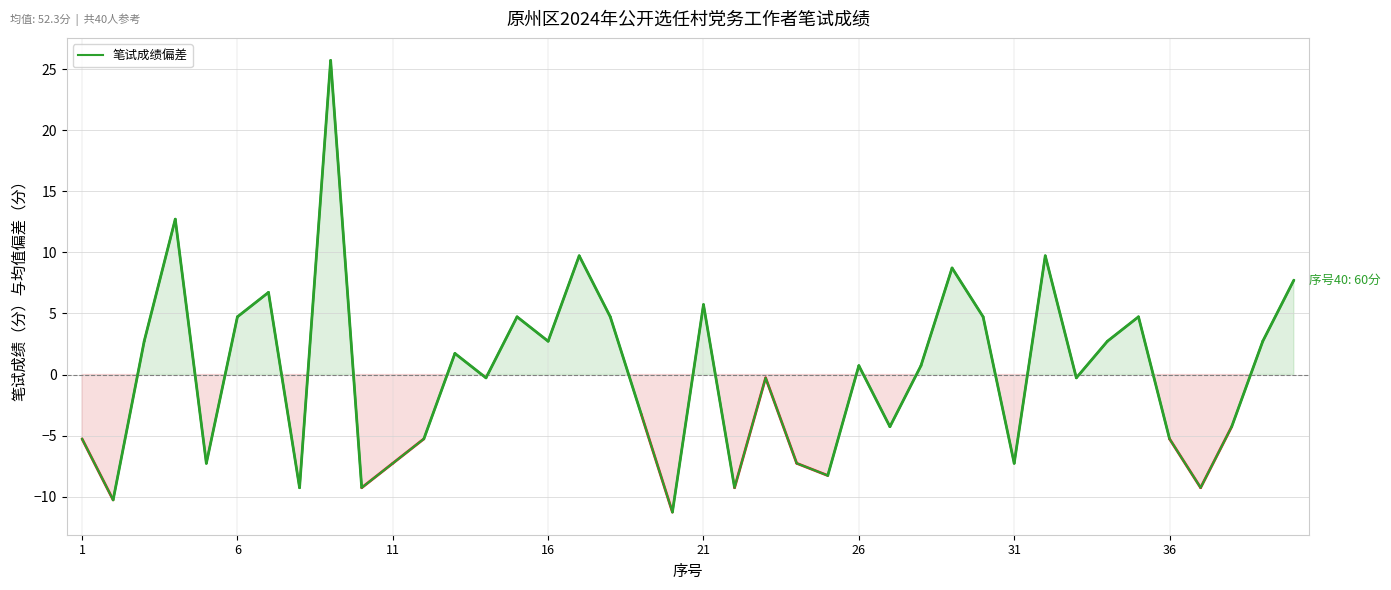

What is the minimum value shown in the chart?

-11.3